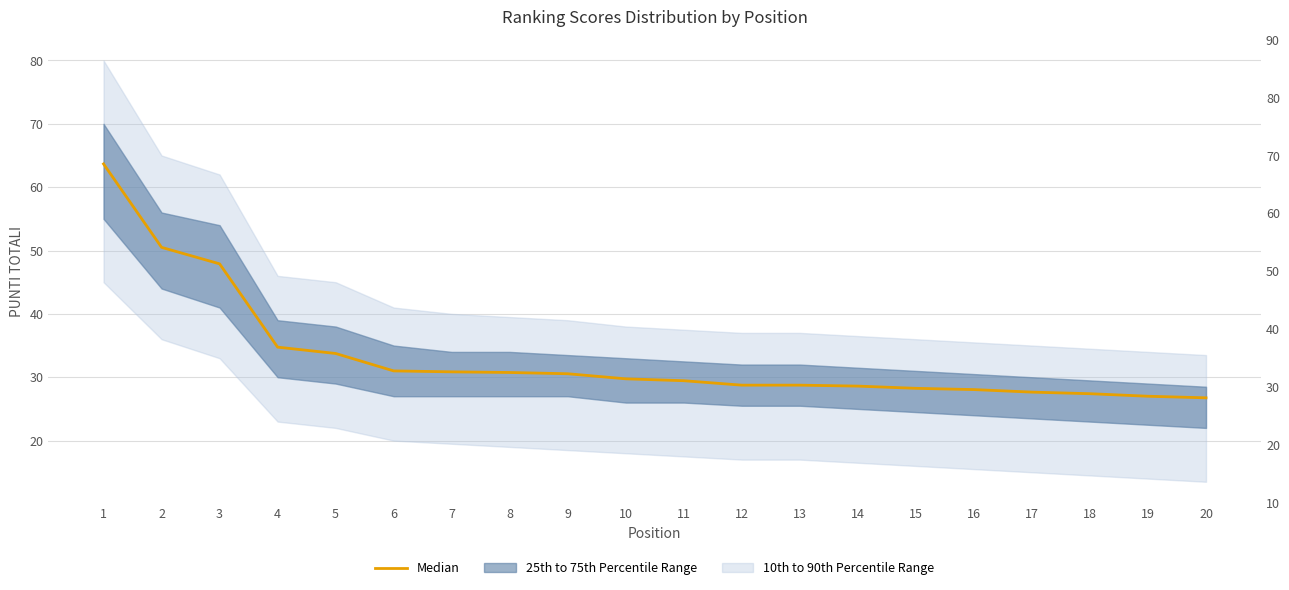

How many lines are shown in the chart?

1